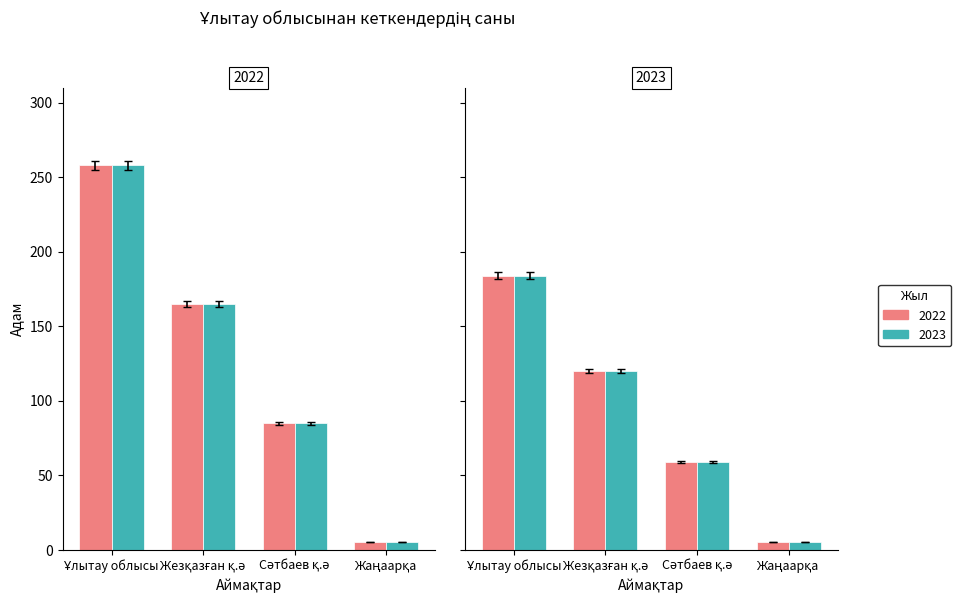

Does the chart contain stacked bars?

No